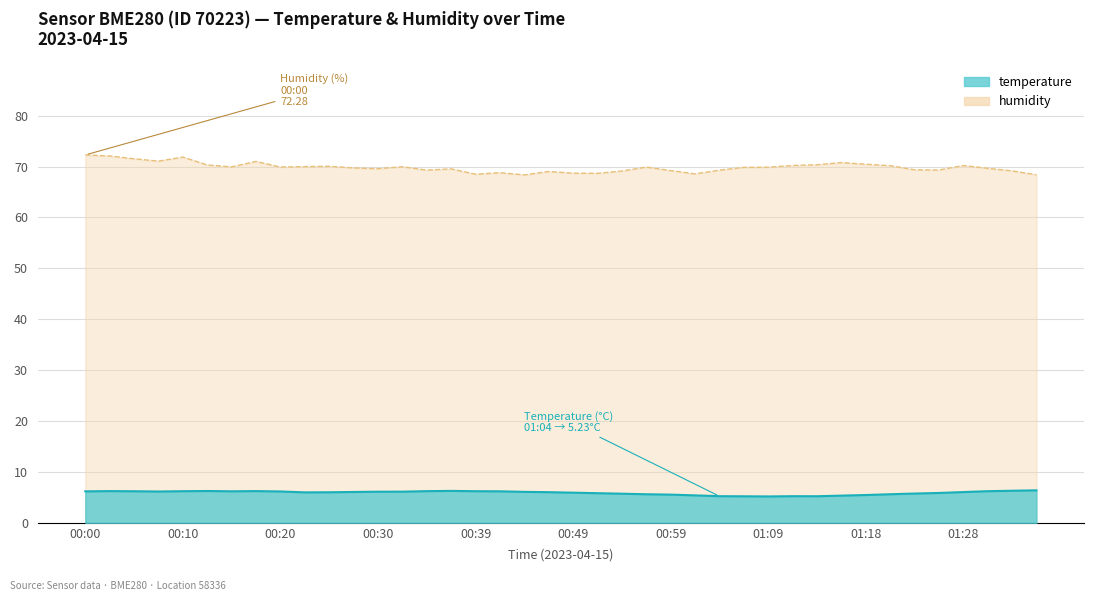

How many data points does each series have?

40